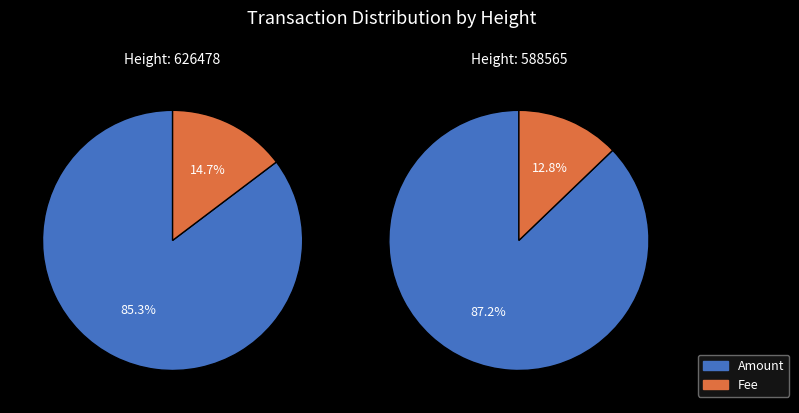

What is the largest slice in the pie chart?

588565